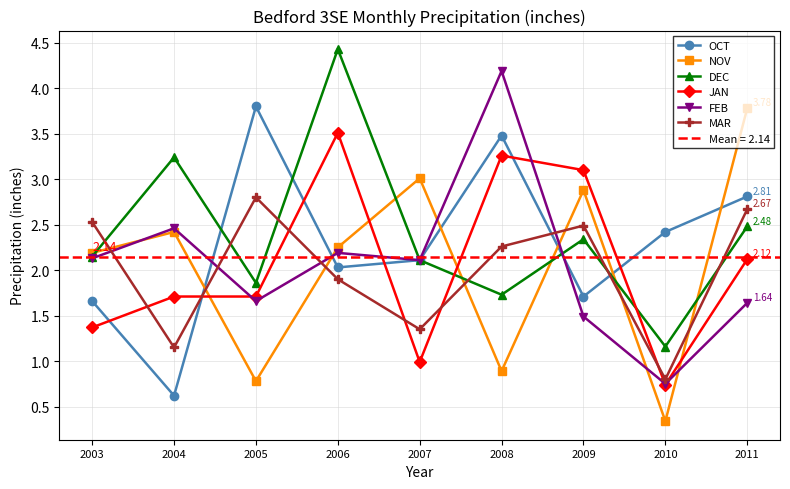

Is the value of DEC at 2009 greater than the value of JAN at 2003?

Yes